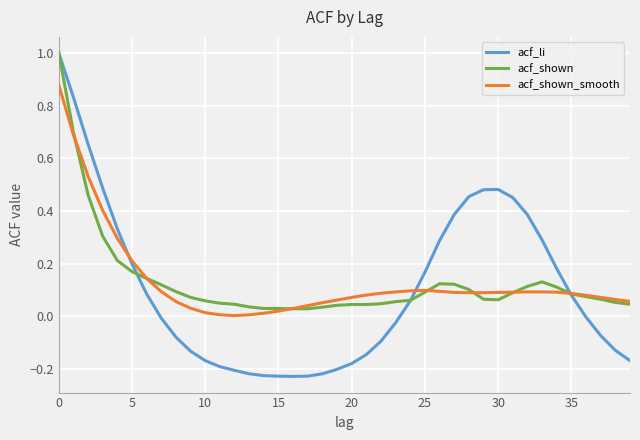

Which series has the largest range (max minus min)?

acf_li